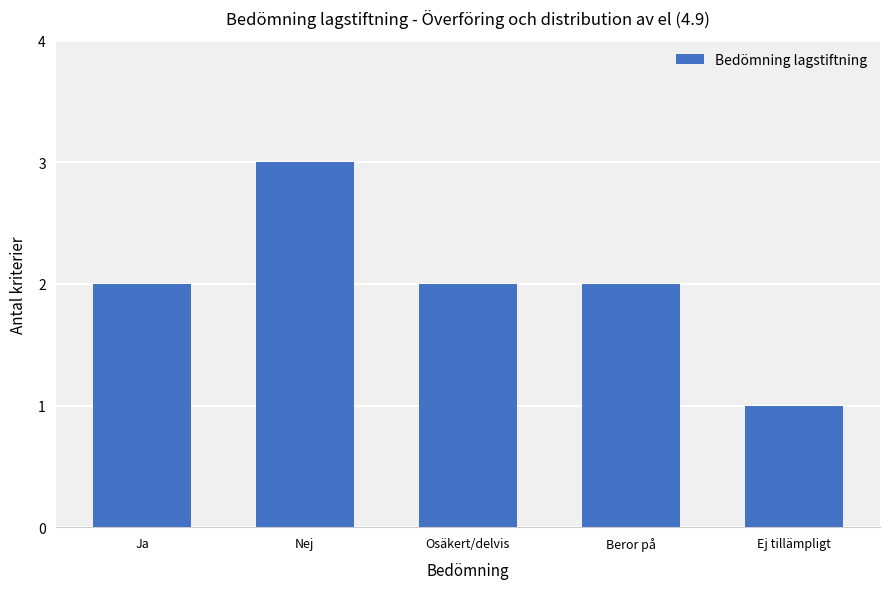

What is the value of the 1st bar from the left?

2